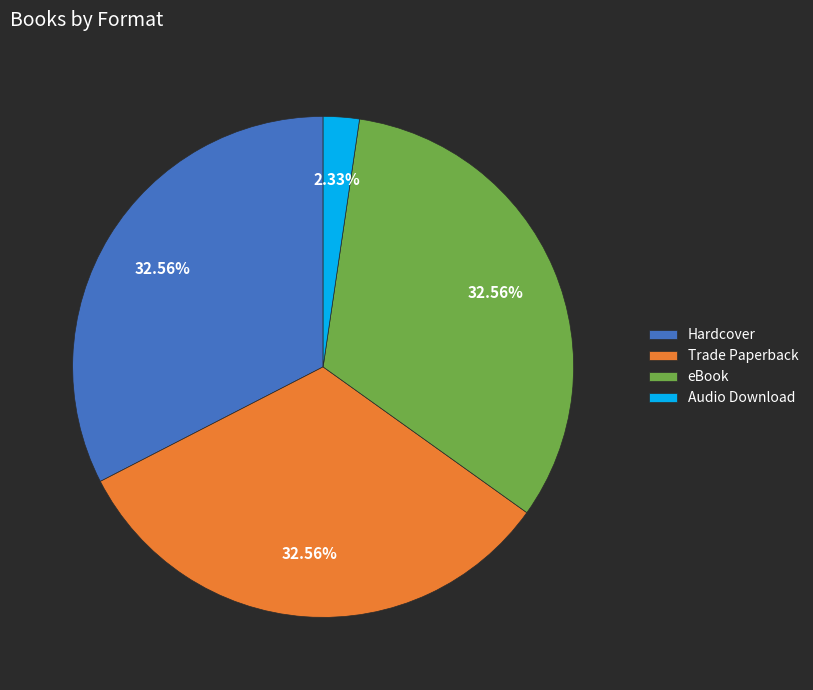

To the nearest percent, what is the difference between the Audio Download and eBook slice percentages?

30%